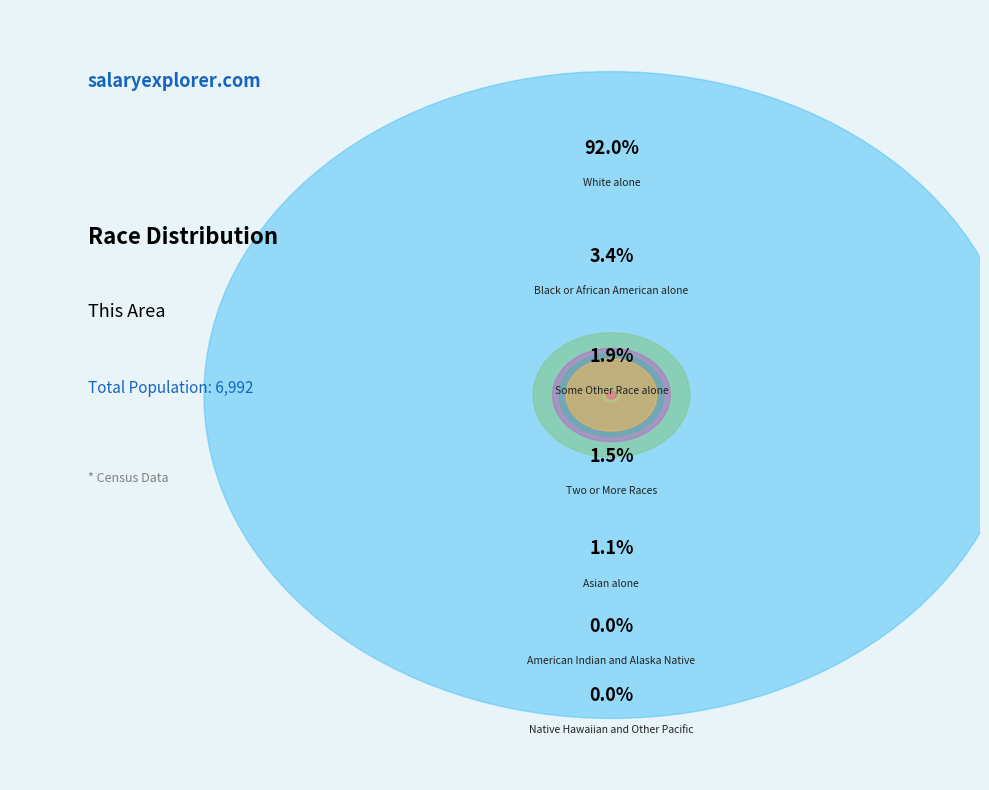

True or false: Black or African American alone accounts for 3% of the total.

True